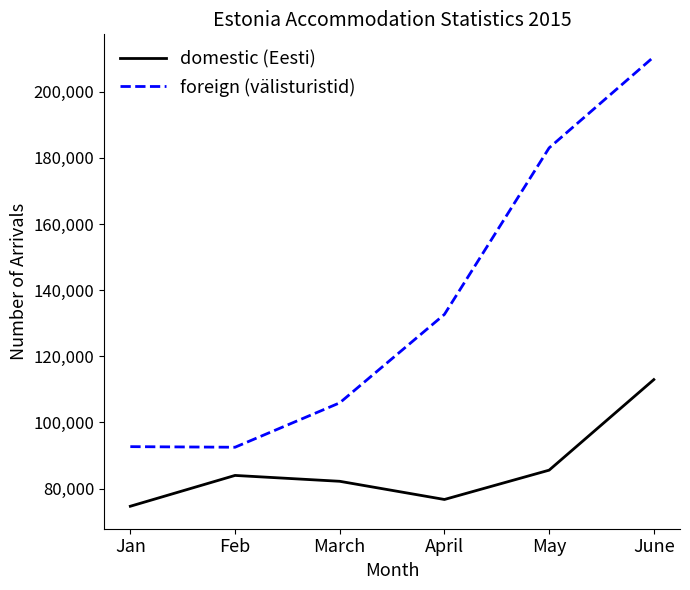

Which label corresponds to the smallest value in the chart?

Jan